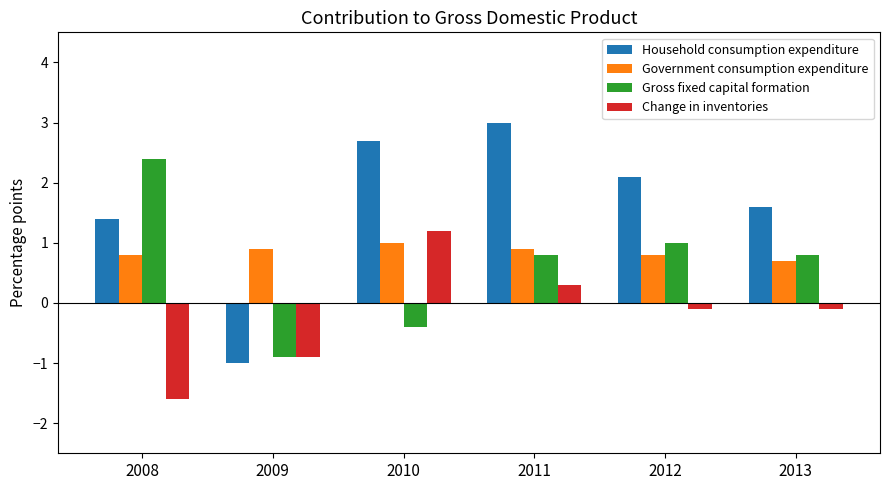

Which category has the lowest value across all series?

2008